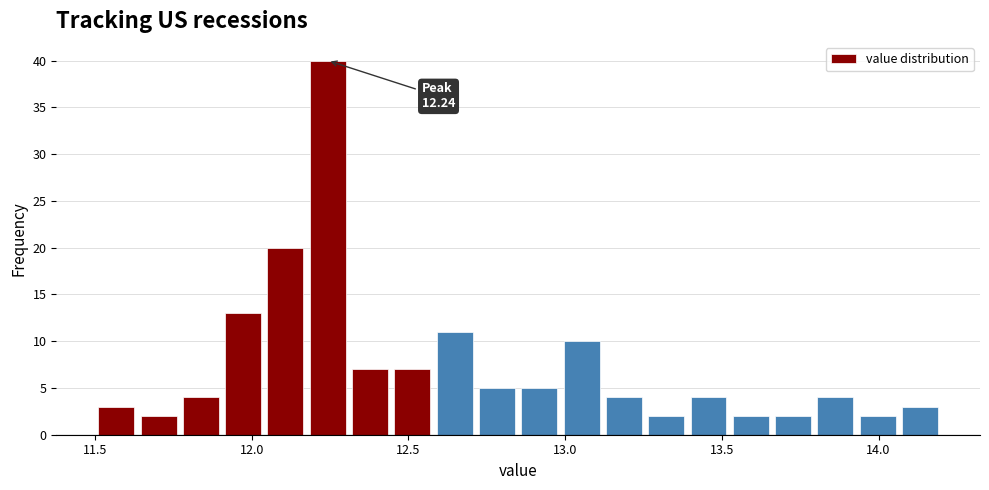

Around what value on the x-axis is the tallest bar? Give the approximate position of its centre, as read against the axis.

12.25